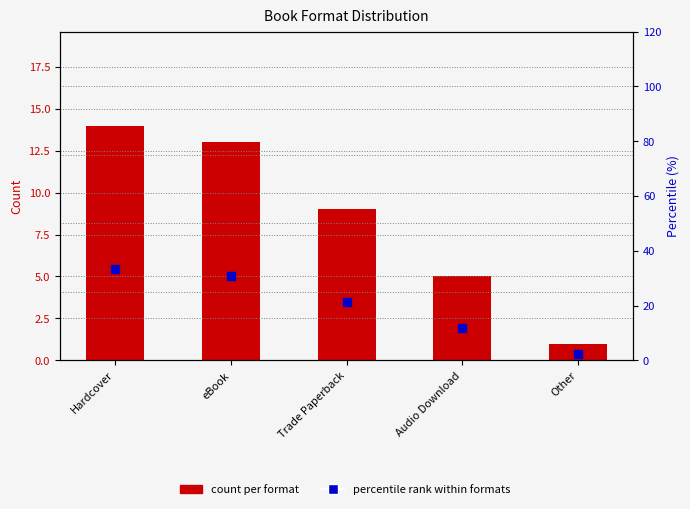

At how many categories does at least one series exceed 10?

4